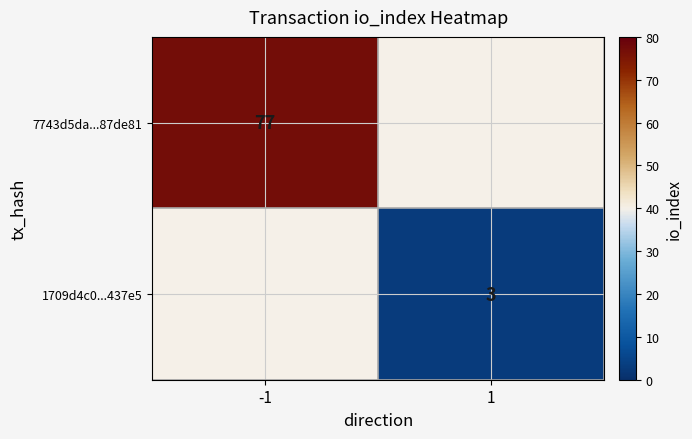

The 7743d5da...87de81 series shows 77 at -1. True or false?

True